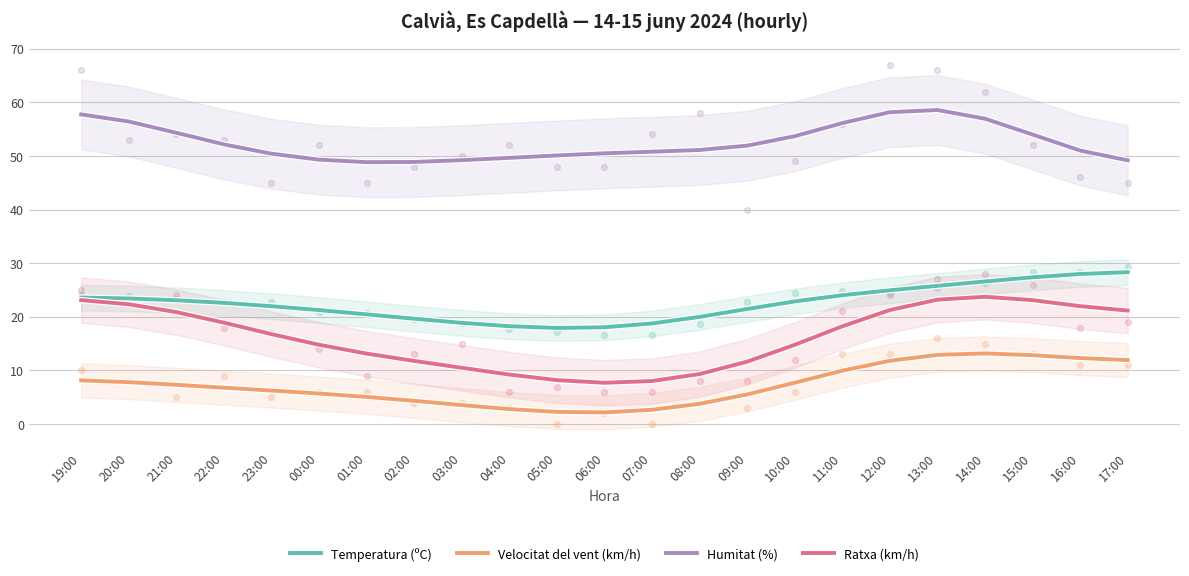

Which series has the largest total across all categories?

Humitat (%)